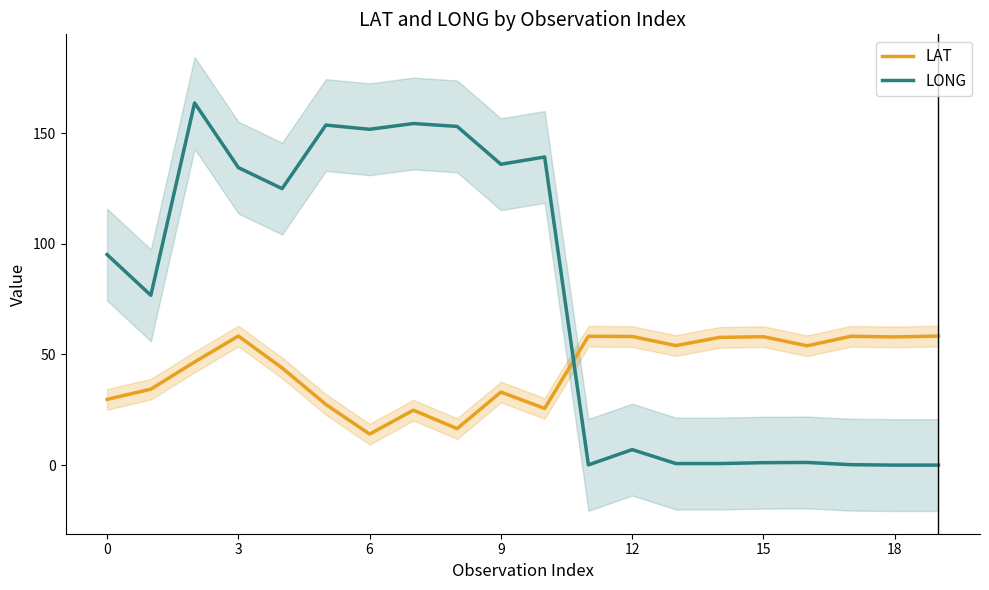

Which series ends up on top after the final intersection of LONG and LAT?

LAT